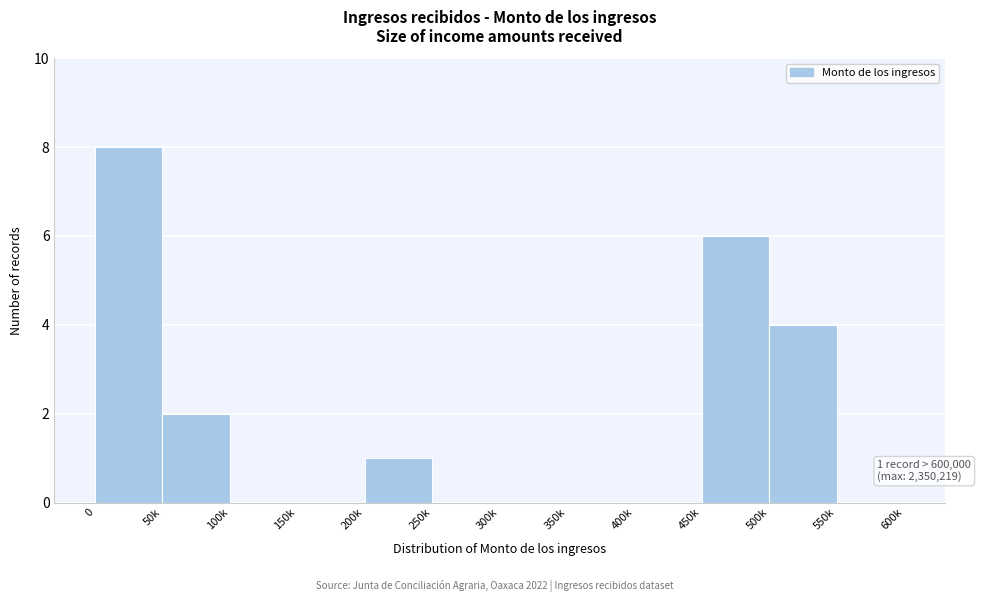

Reading left to right, transcribe all the data shown in this chart.

0=8	50k=2	100k=0	150k=0	200k=1	250k=0	300k=0	350k=0	400k=0	450k=6	500k=4	550k=0